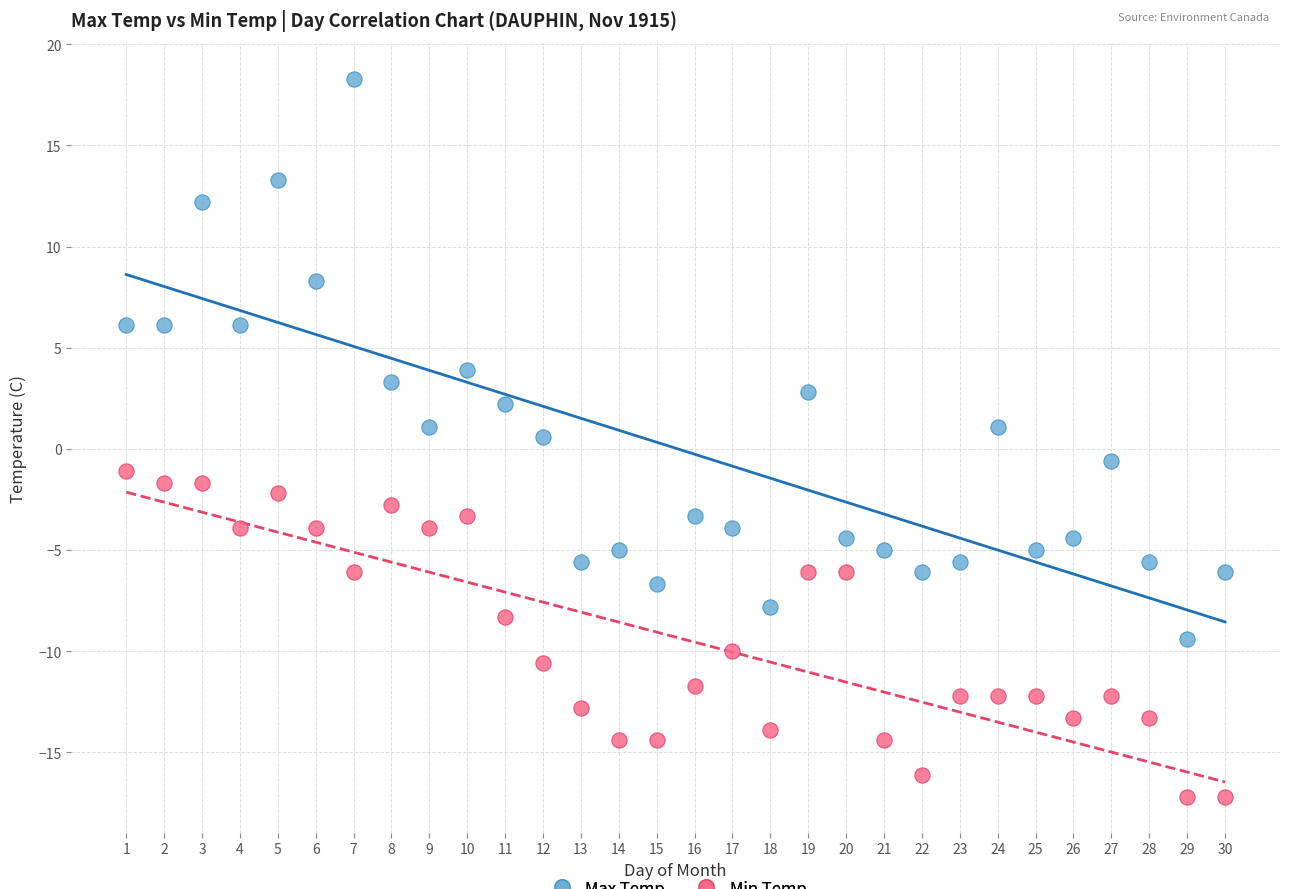

Which series contains the highest Y value?

Max Temp